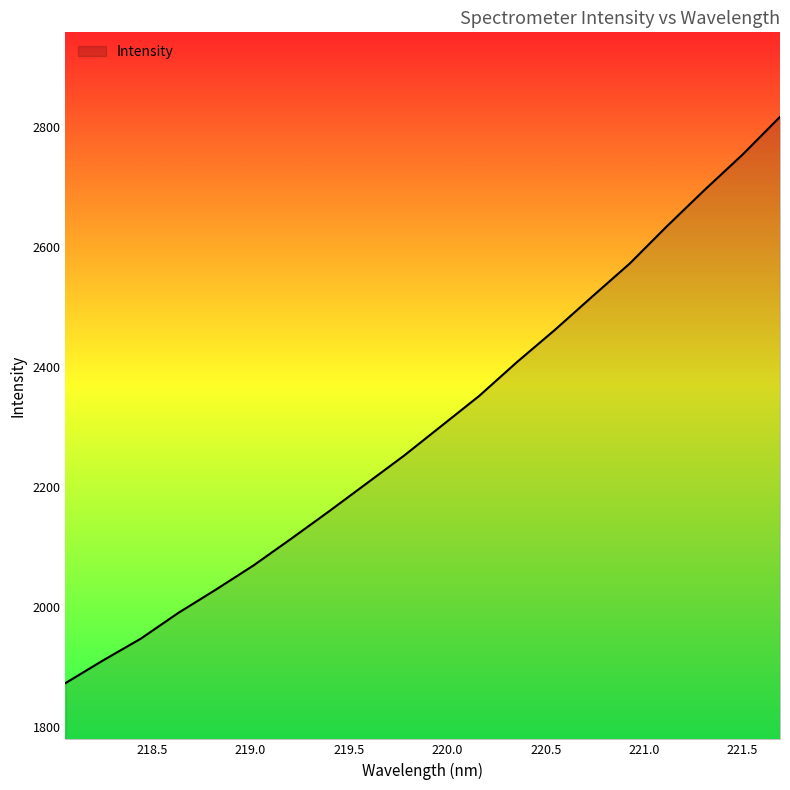

How many lines are shown in the chart?

1